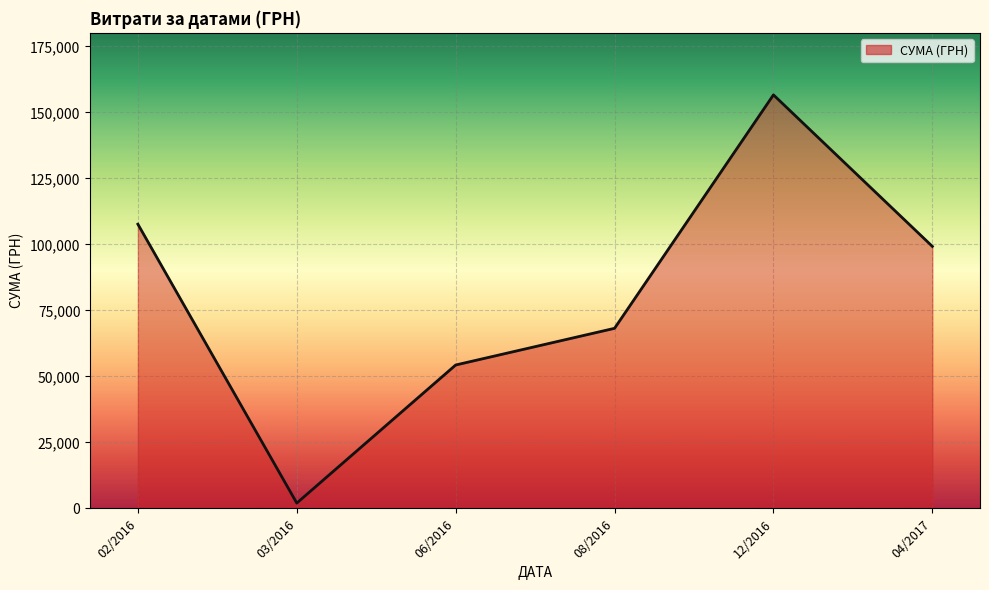

Where is the first local maximum?

12/2016